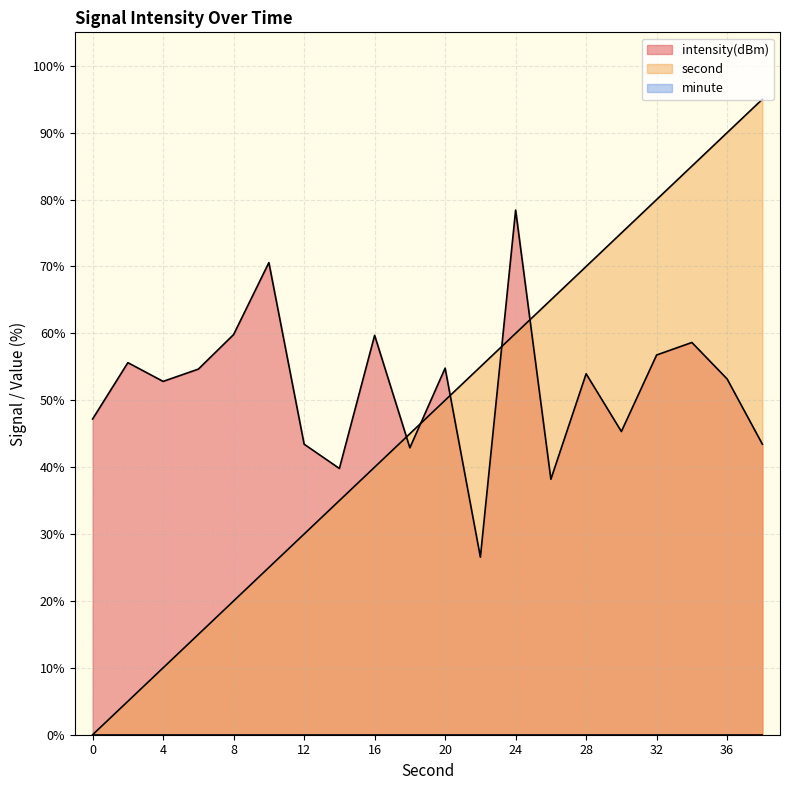

At which category does the chart reach its peak across all series?

38